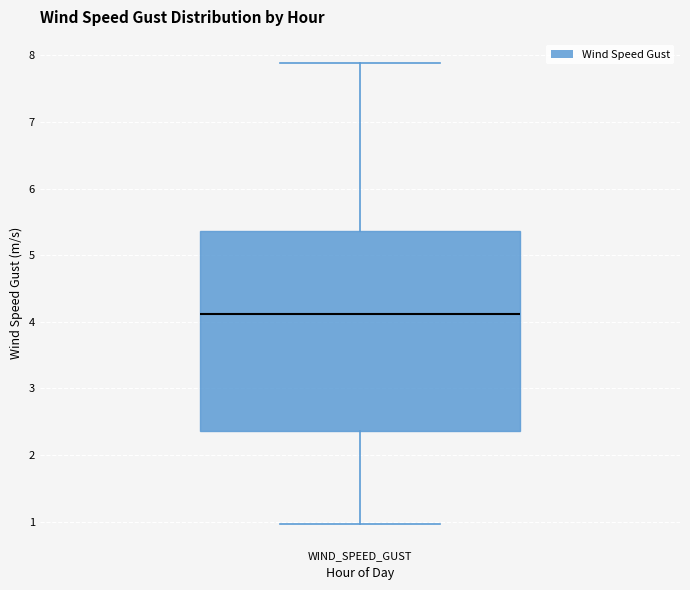

Where is the upper edge of the box for WIND_SPEED_GUST on the y-axis? The values are not printed on the chart, so give them approximately, as read against the axis.

5.4